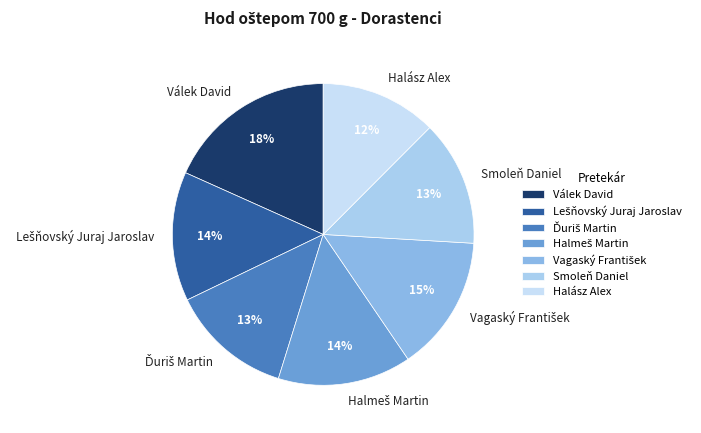

Between Válek David and Halász Alex, which is larger?

Válek David